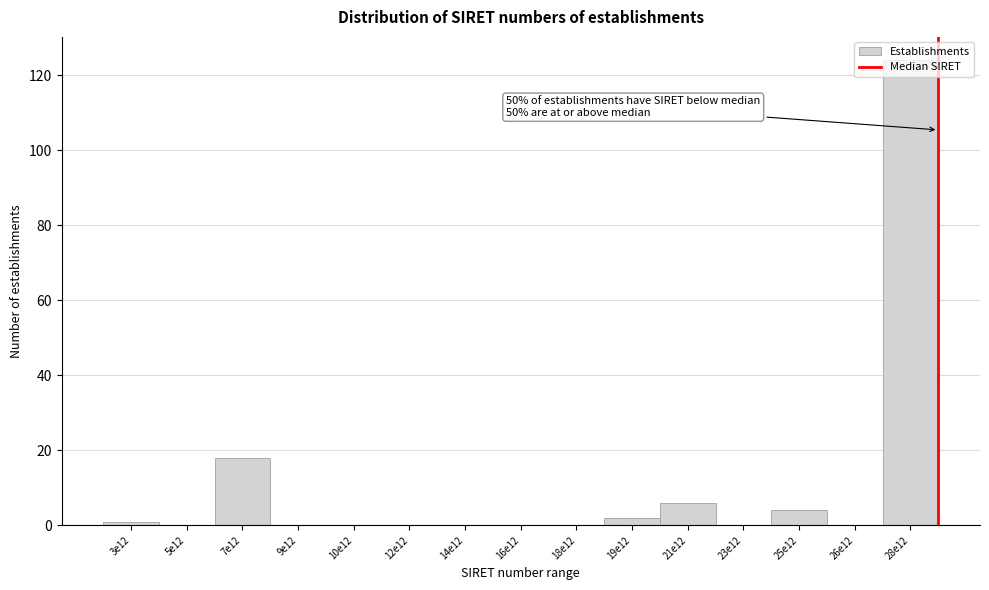

Where is the data nearest to the value 62?

7e12